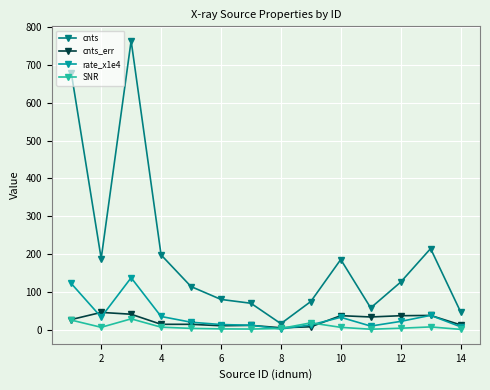

Which series has the largest total across all categories?

cnts